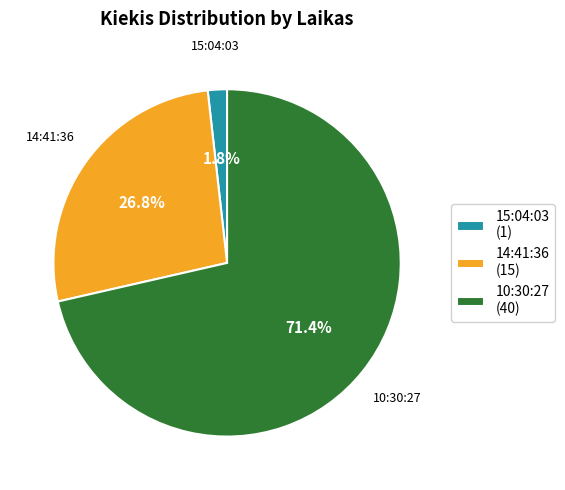

How many slices are in this pie chart?

3